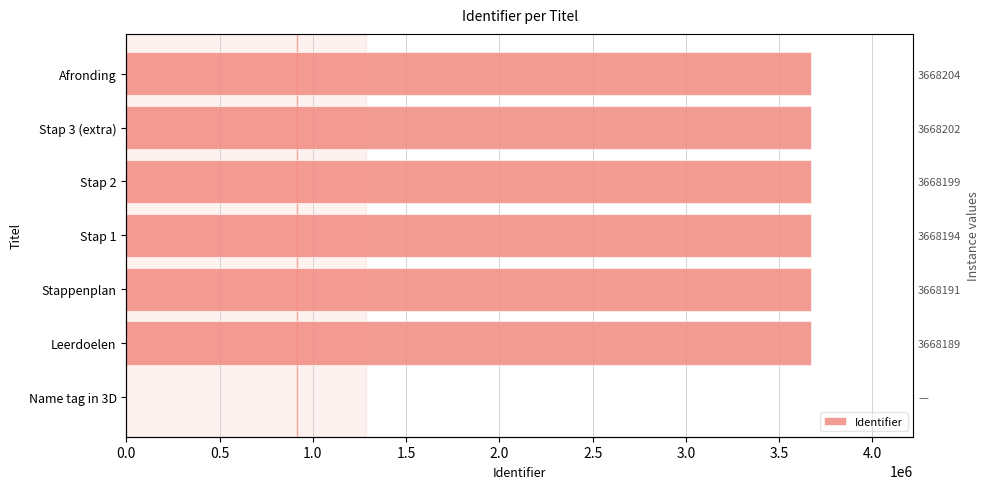

What is the average value?

3144168